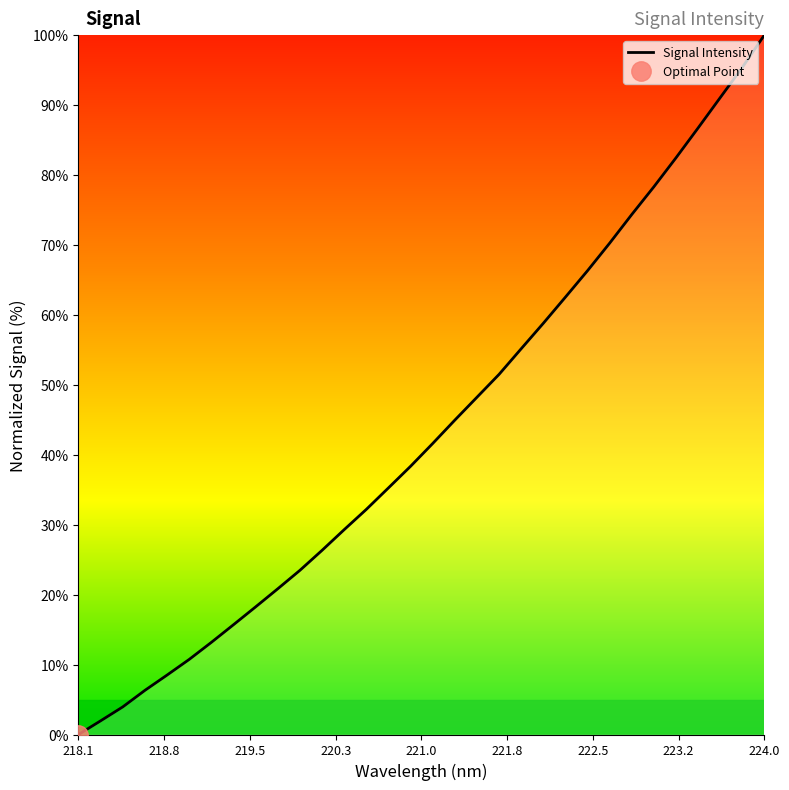

At which label does Signal Intensity reach its peak?

224.0